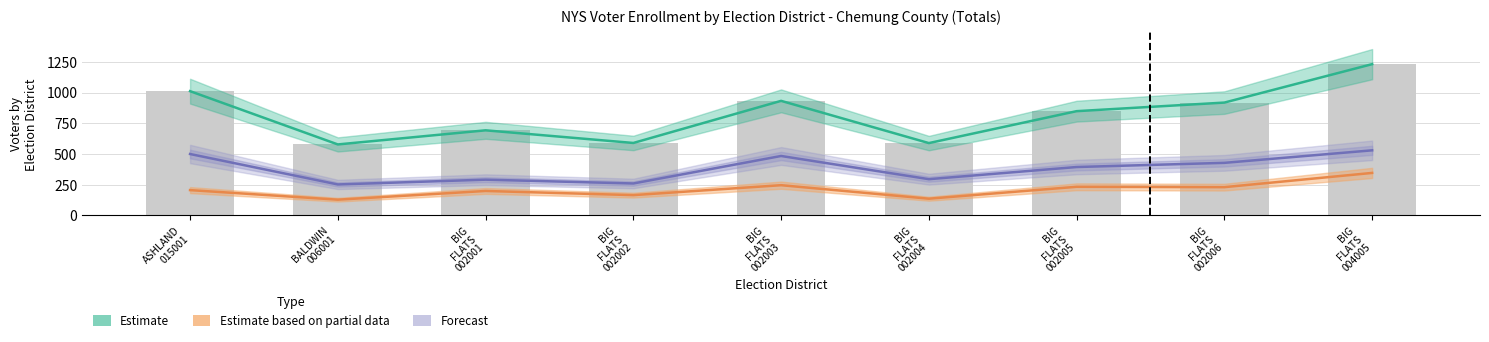

What is the difference between the DEM (Partial) values at BIG
FLATS
002002 and BALDWIN
006001?

37